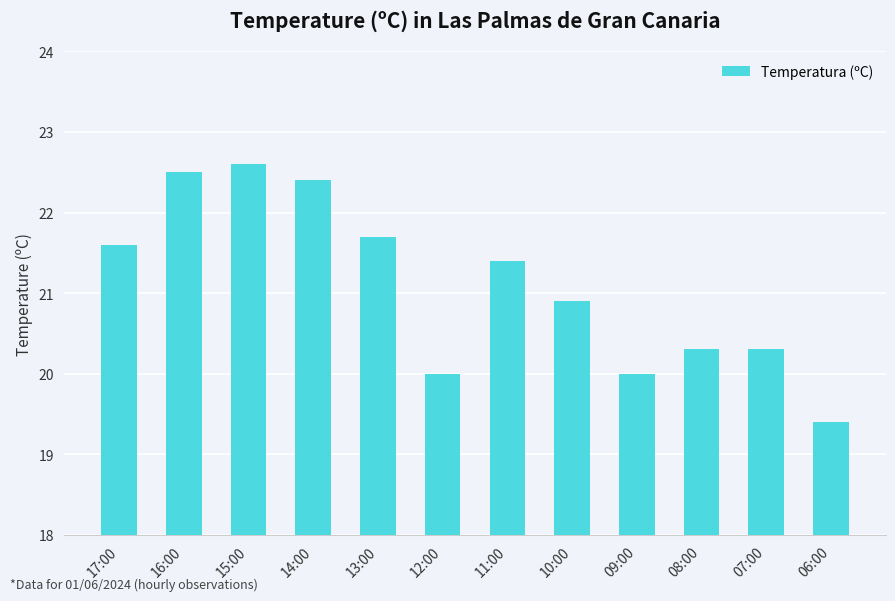

What is the minimum value shown in the chart?

19.4